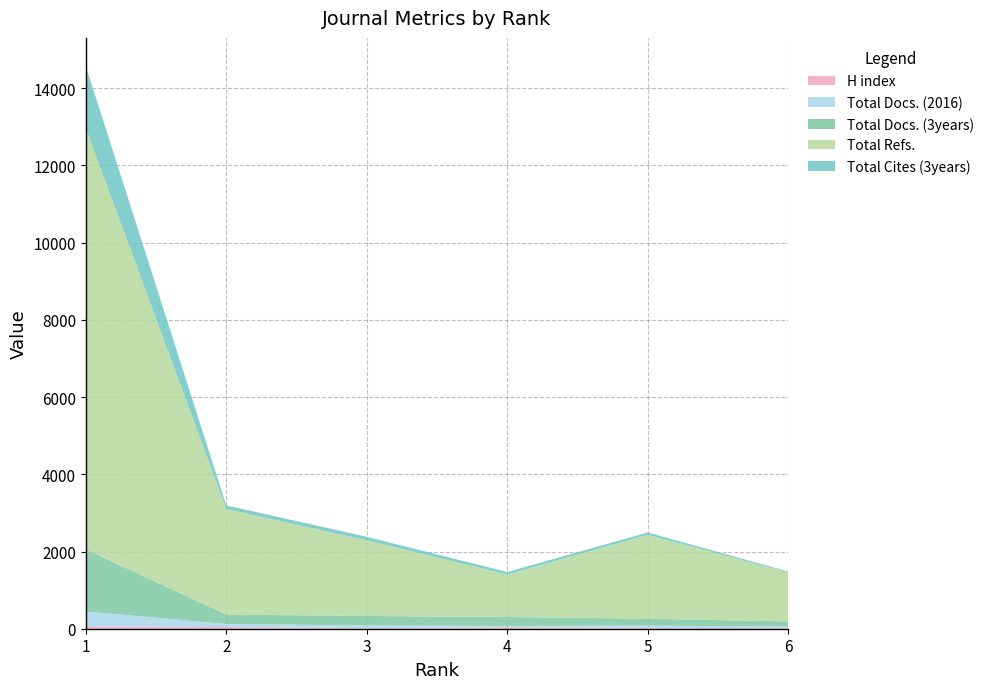

Reading right to left, transcribe all the data shown in this chart.

H index: 6=13	5=23	4=37	3=15	2=42	1=64
Total Docs. (2016): 6=42	5=58	4=36	3=70	2=80	1=384
Total Docs. (3years): 6=134	5=178	4=231	3=245	2=247	1=1609
Total Refs.: 6=1272	5=2173	4=1100	3=1961	2=2732	1=10911
Total Cites (3years): 6=22	5=60	4=64	3=91	2=94	1=1607